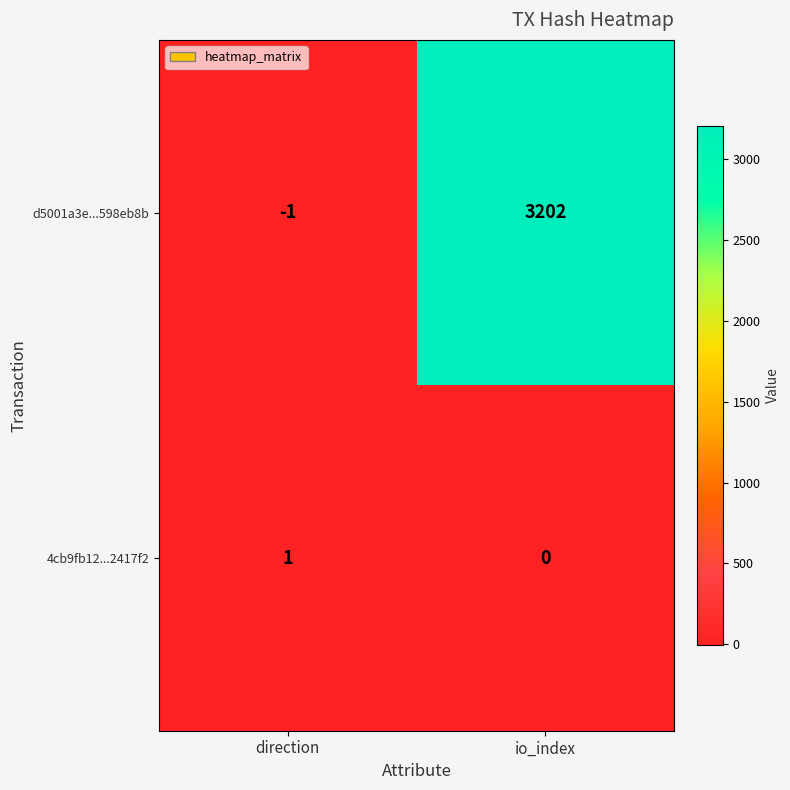

Which series changed the most between direction and io_index?

d5001a3e...598eb8b